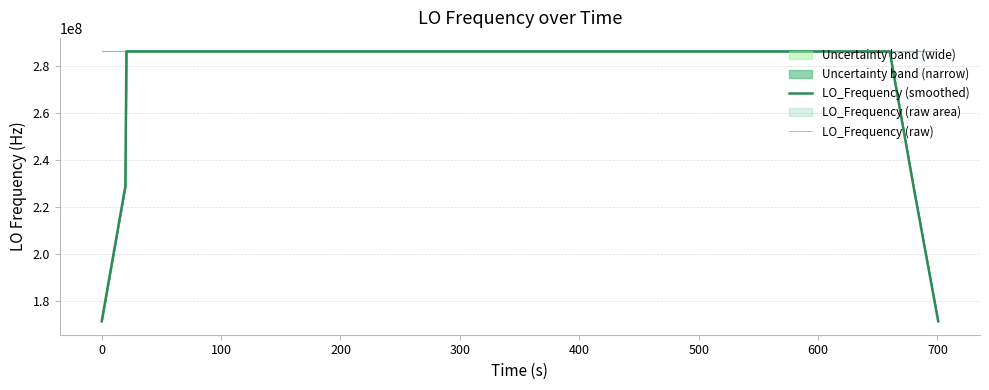

Which series has the largest range (max minus min)?

LO_Frequency (smoothed)